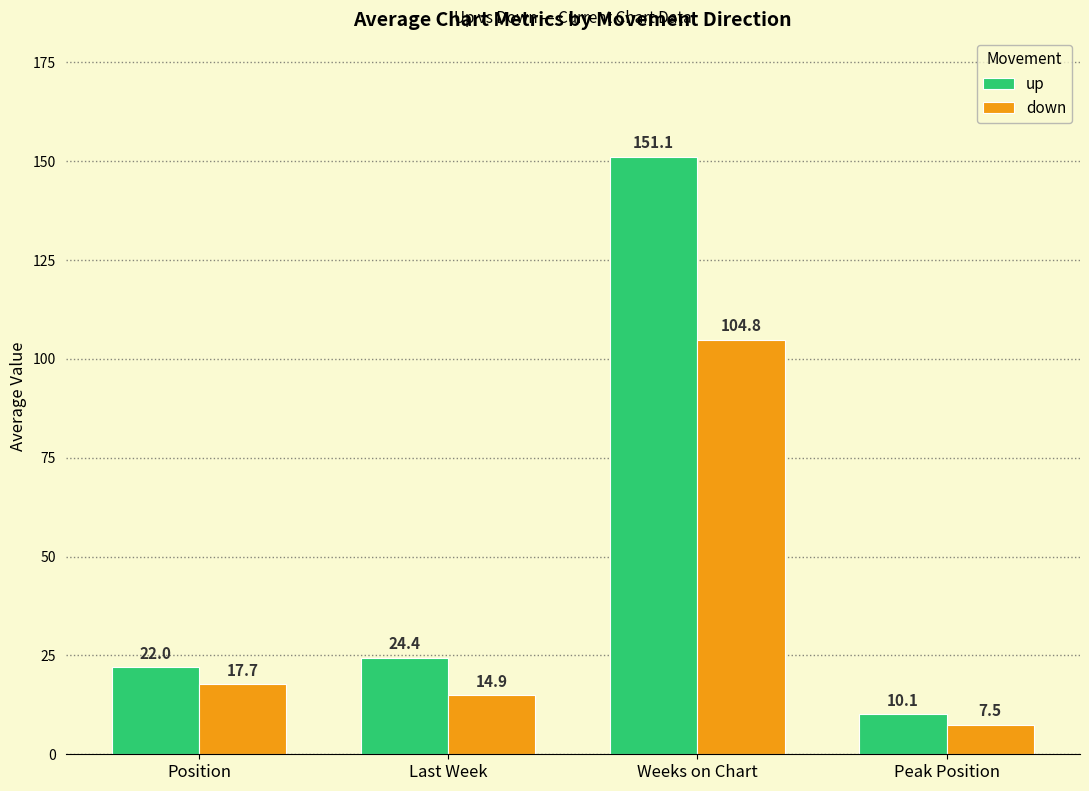

Which category has the lowest value across all series?

Peak Position